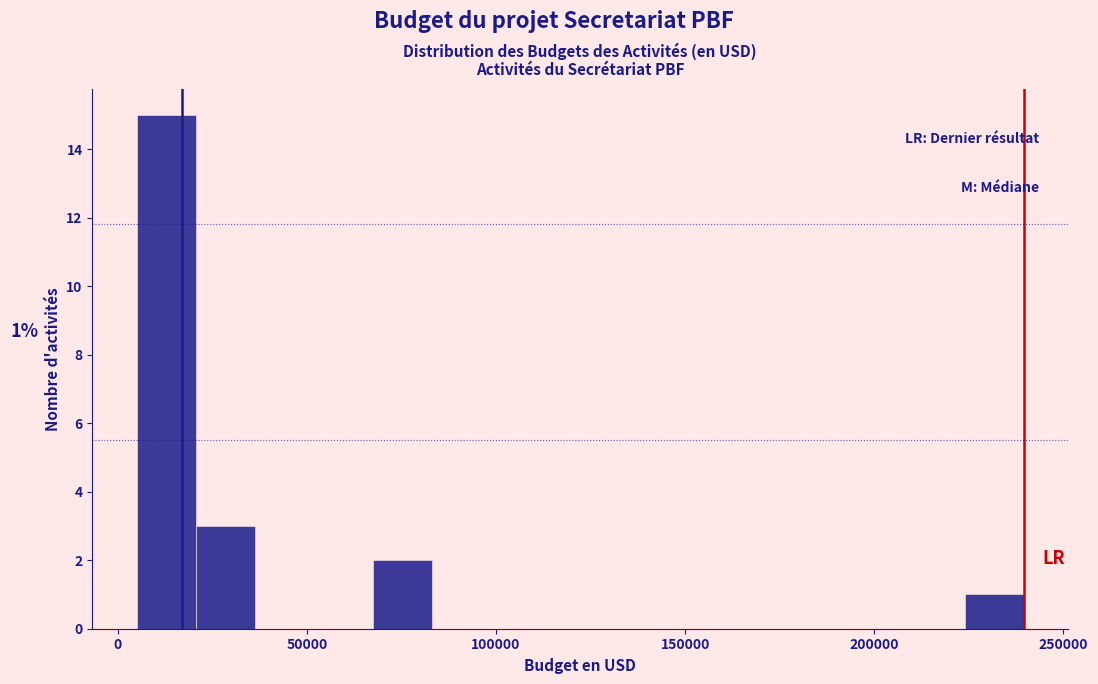

Around what value on the x-axis is the tallest bar? Give the approximate position of its centre, as read against the axis.

15000